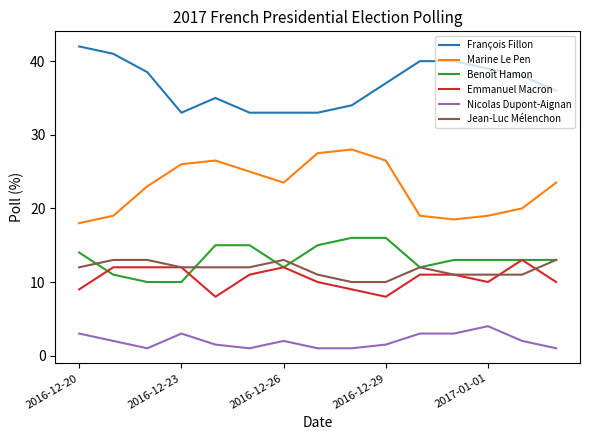

Which series has the largest total across all categories?

François Fillon